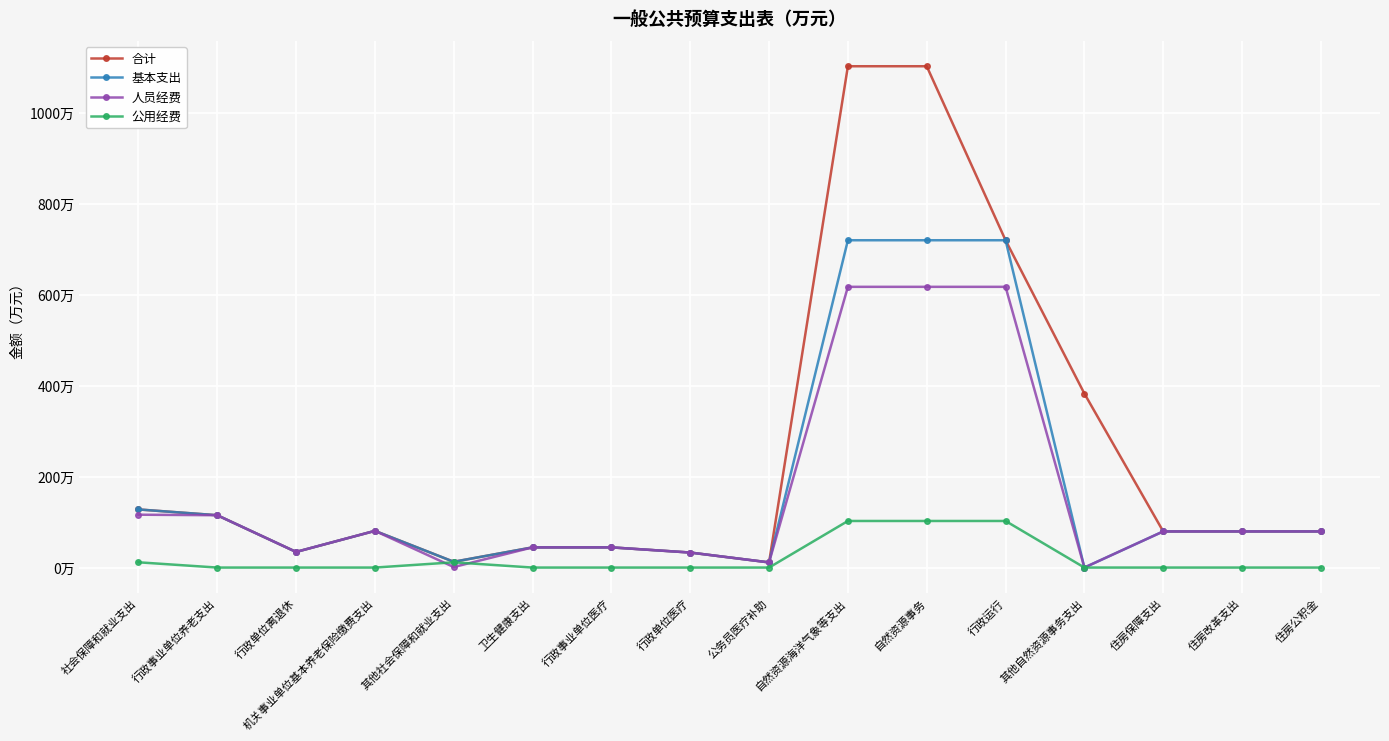

Is this an area chart (filled region under the line)?

No